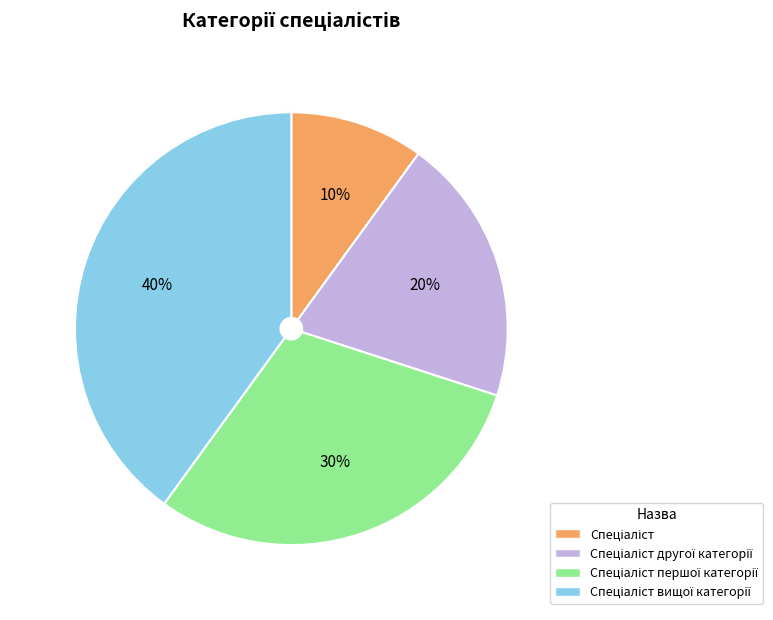

Is there any slice that represents more than half of the pie?

No